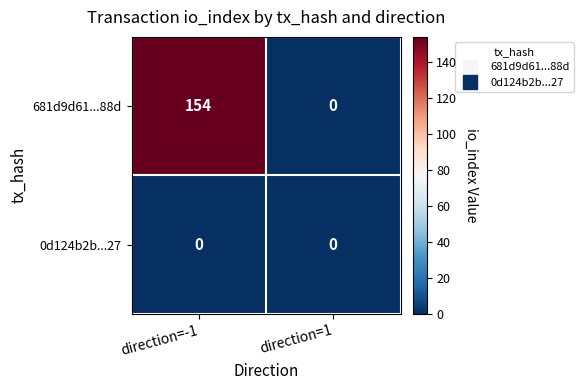

Rank the series by their average value, from lowest to highest.

0d124b2b...27, 681d9d61...88d